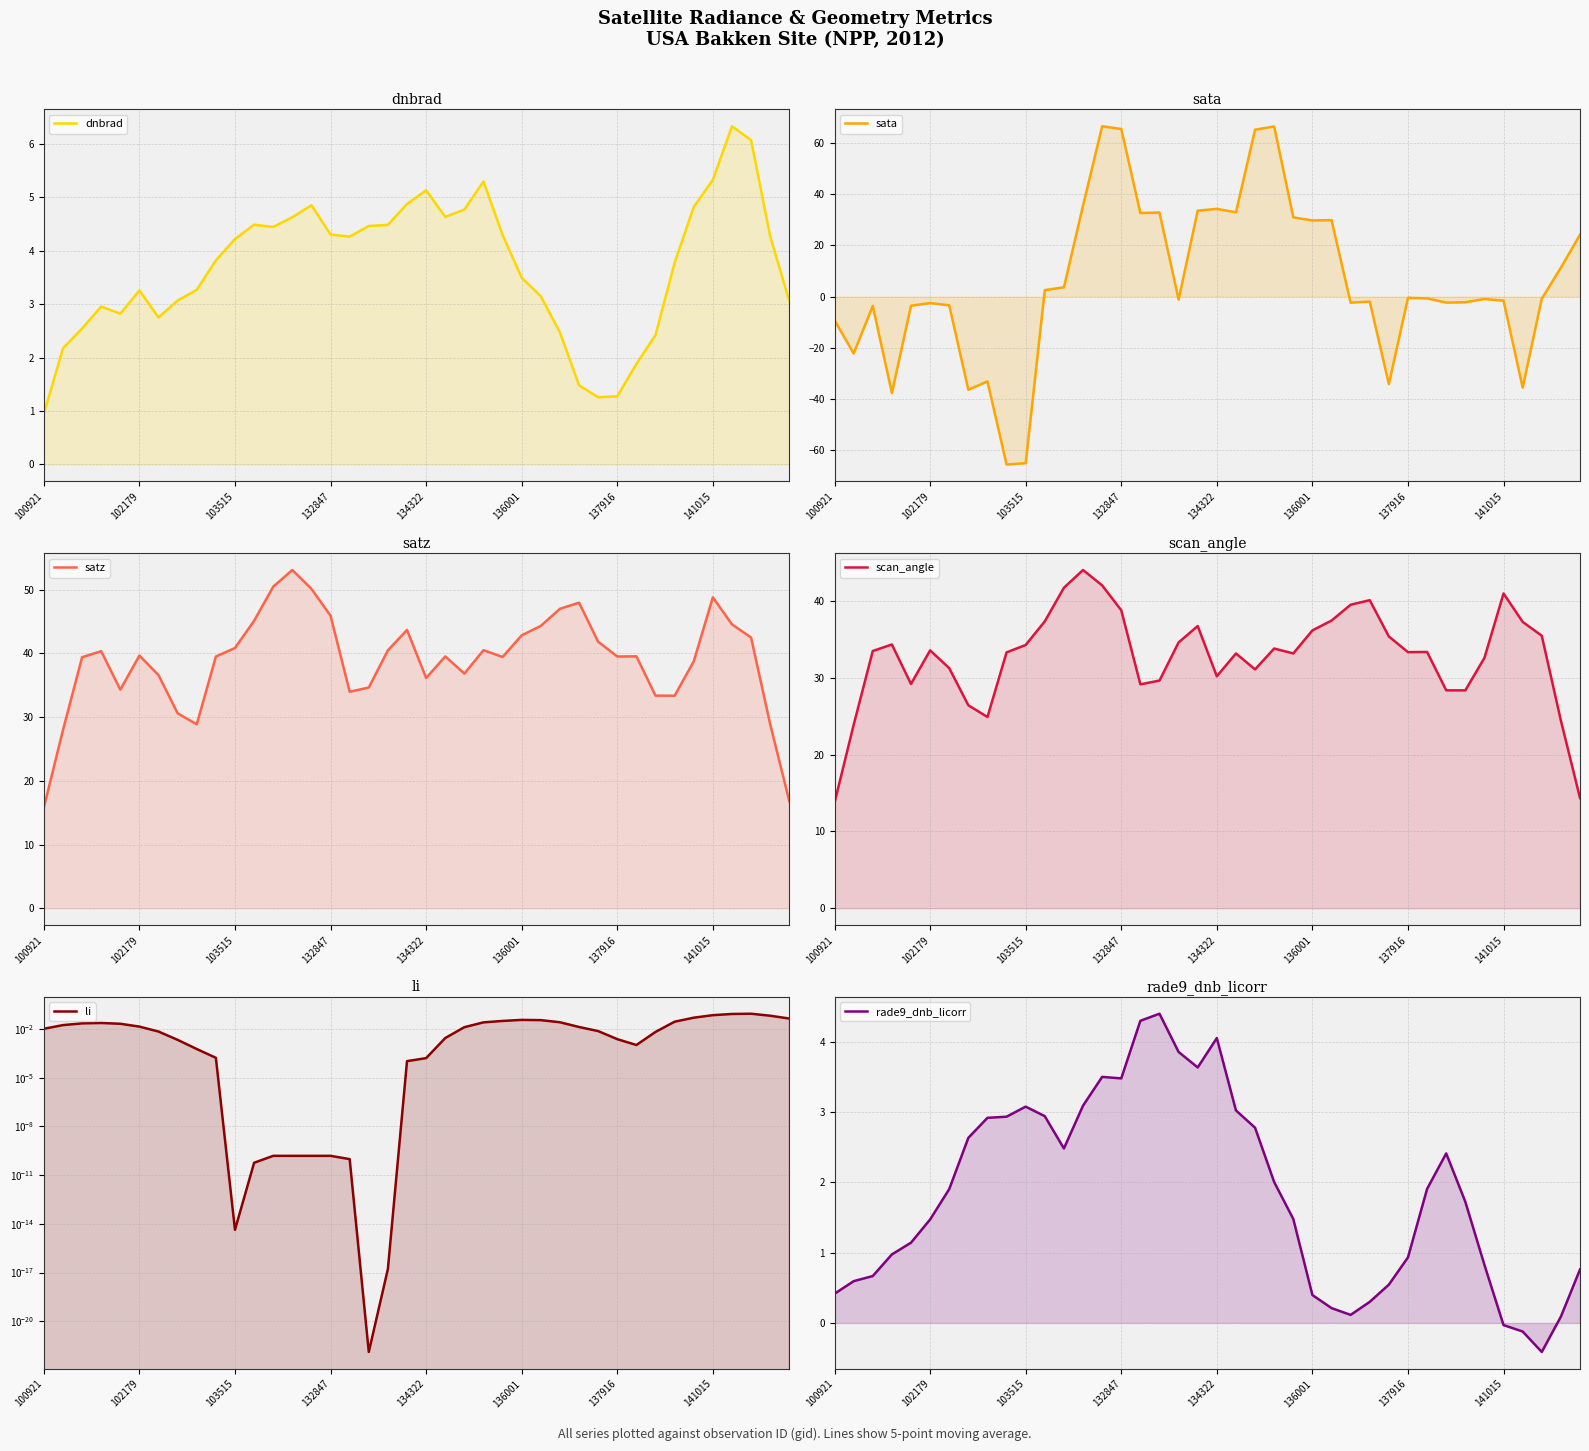

What is the difference between the second highest and second lowest values in the scan_angle series?

27.7